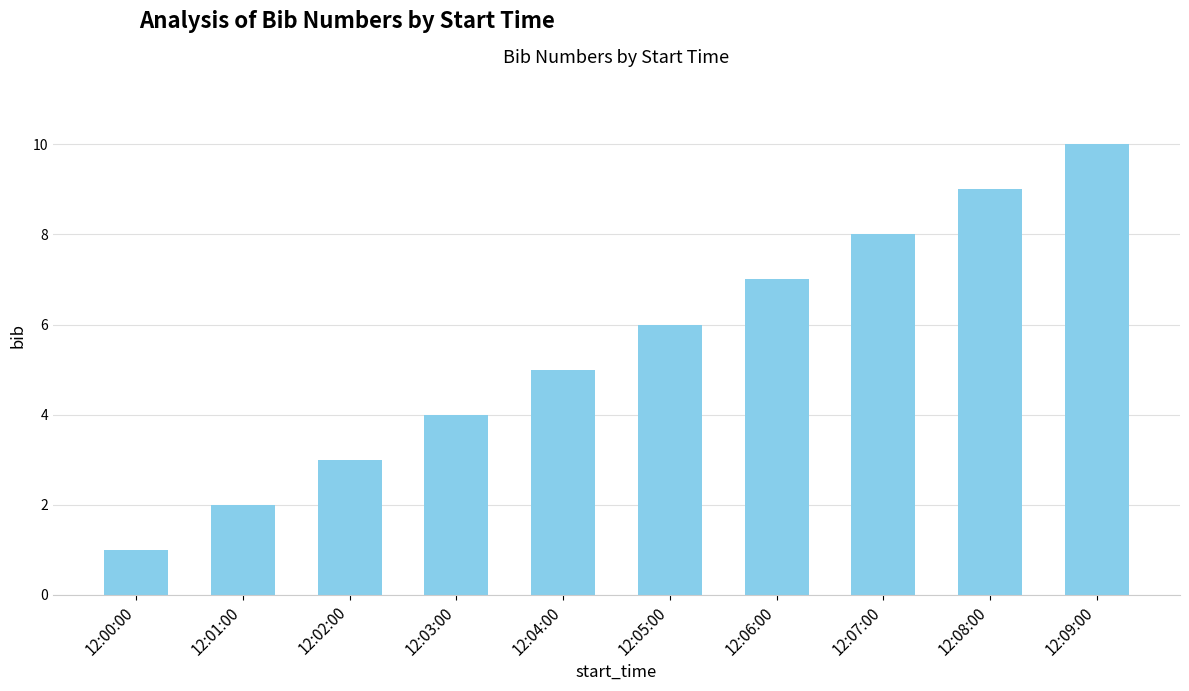

What is the difference between the maximum and second lowest values?

8